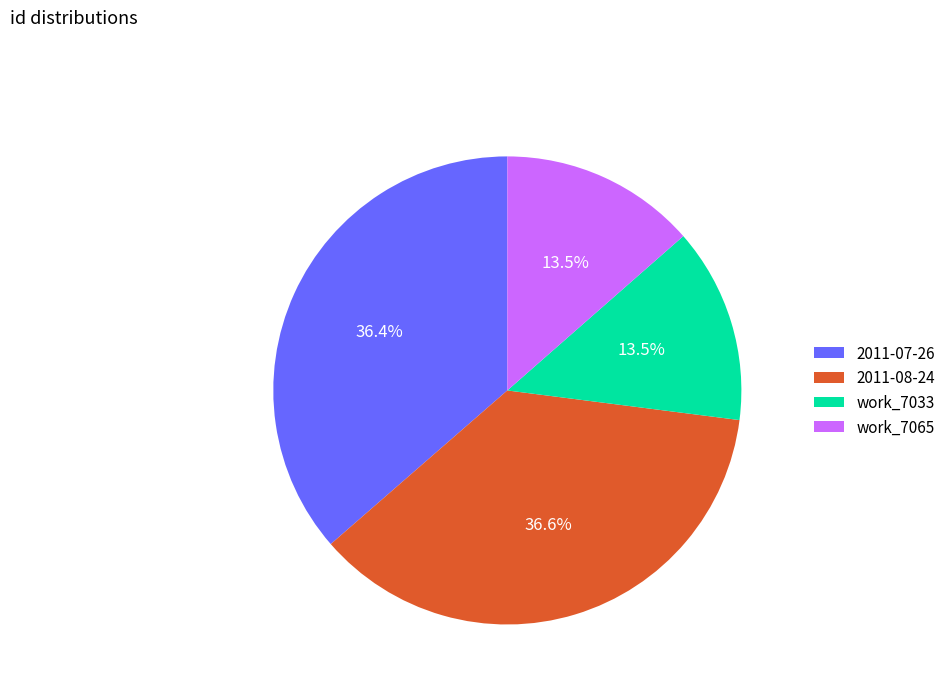

What percentage is the 2011-08-24 slice, to the nearest percent?

37%